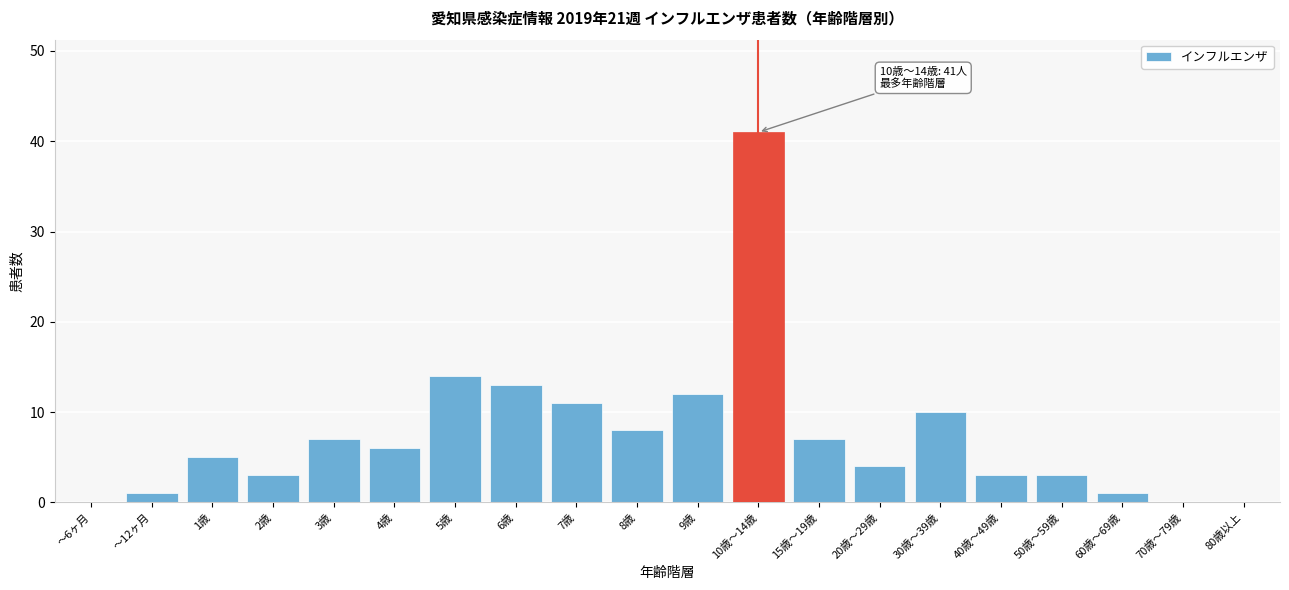

Reading right to left, extract all data points from this chart.

80歳以上=0	70歳～79歳=0	60歳～69歳=1	50歳～59歳=3	40歳～49歳=3	30歳～39歳=10	20歳～29歳=4	15歳～19歳=7	10歳～14歳=41	9歳=12	8歳=8	7歳=11	6歳=13	5歳=14	4歳=6	3歳=7	2歳=3	1歳=5	～12ヶ月=1	～6ヶ月=0